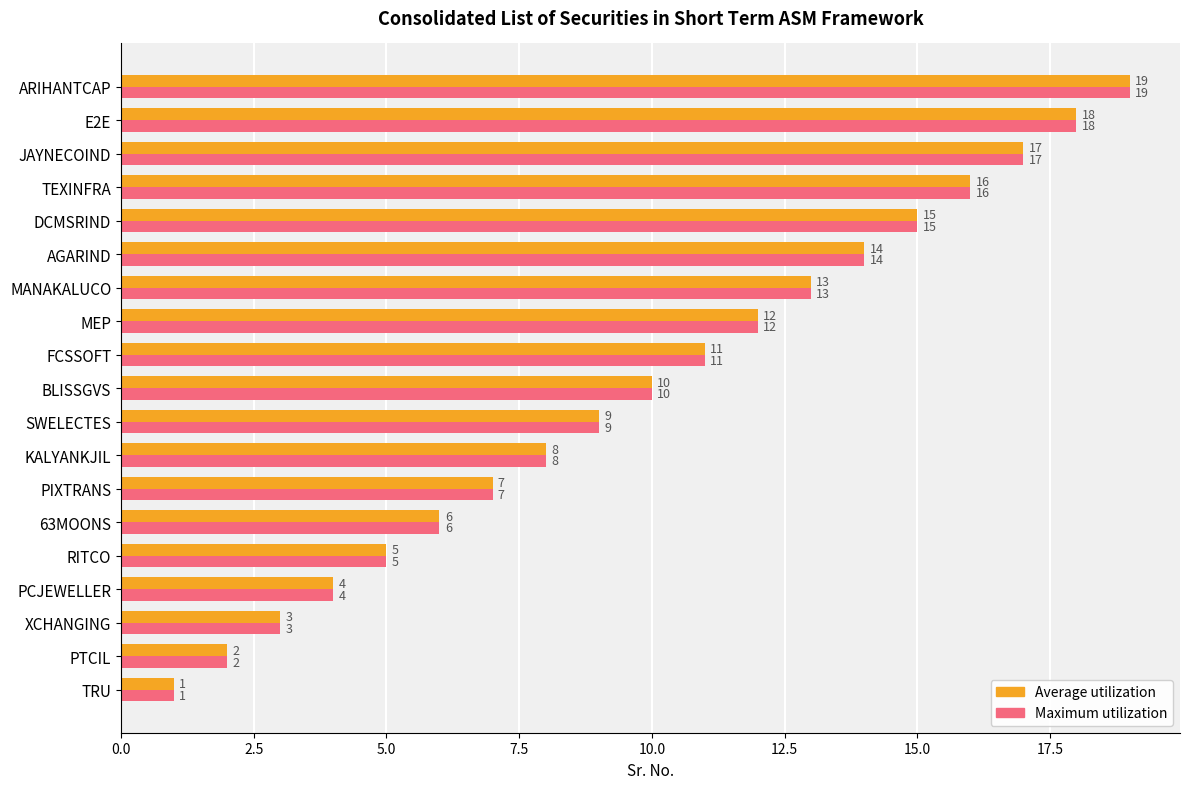

At which category is the sum across all series the highest?

ARIHANTCAP